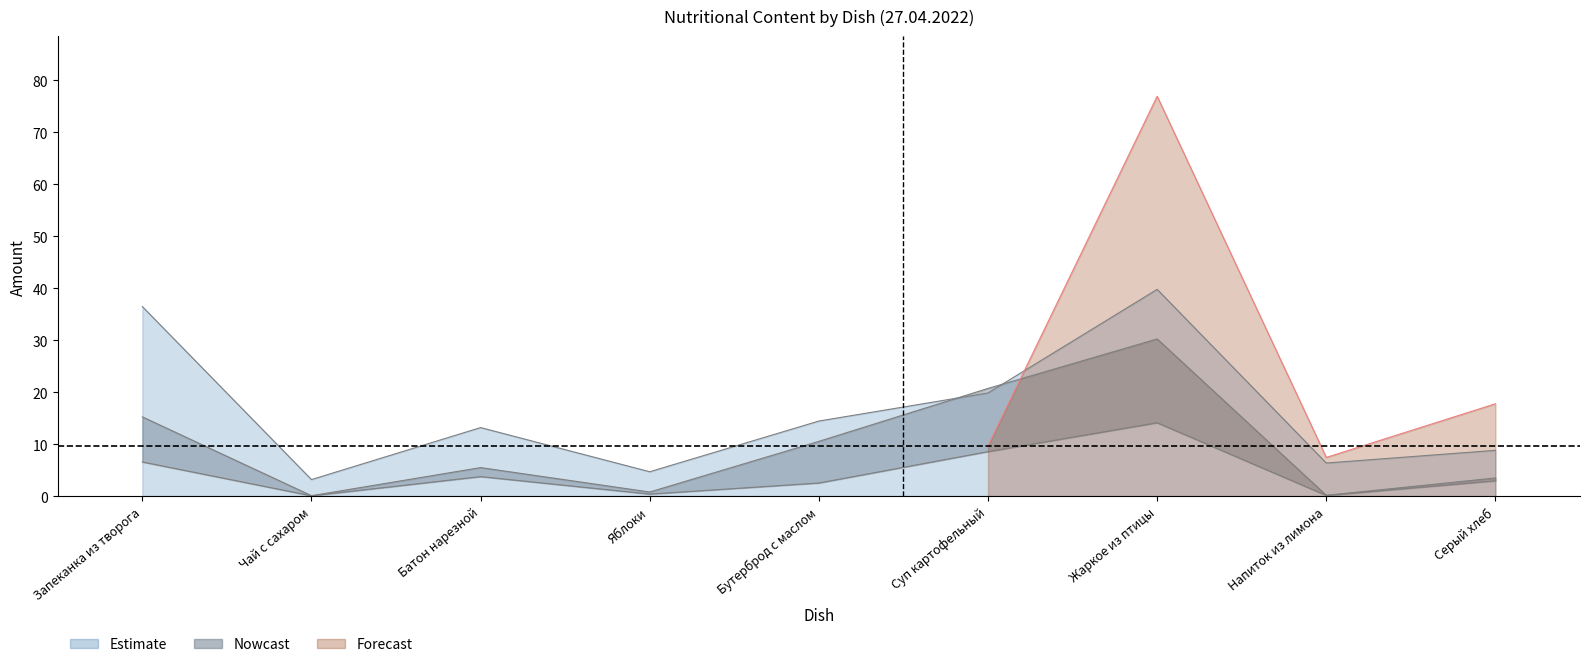

What is the value of the Жиры point at the 8th from the left?

0.2